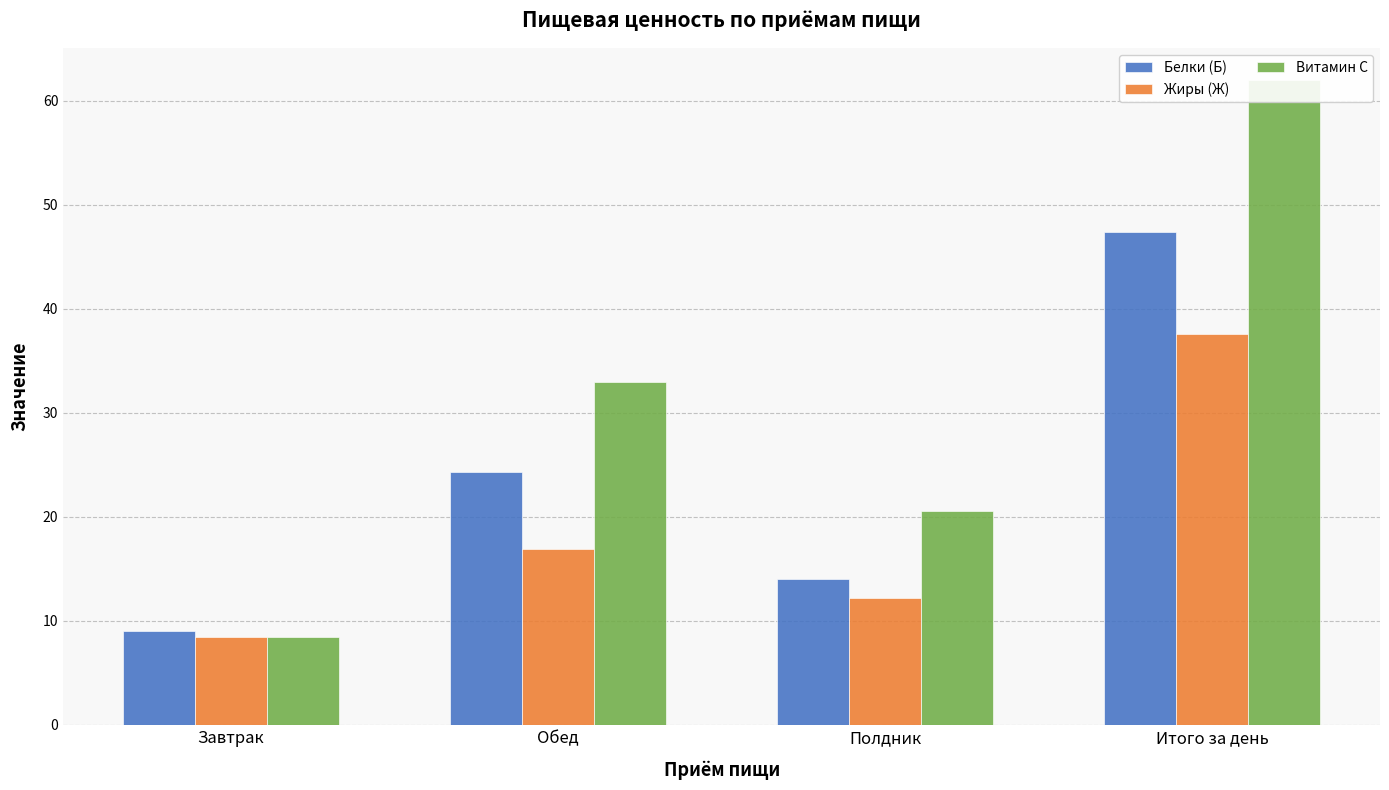

Rank the series at Обед from lowest to highest value.

Жиры (Ж), Белки (Б), Витамин С